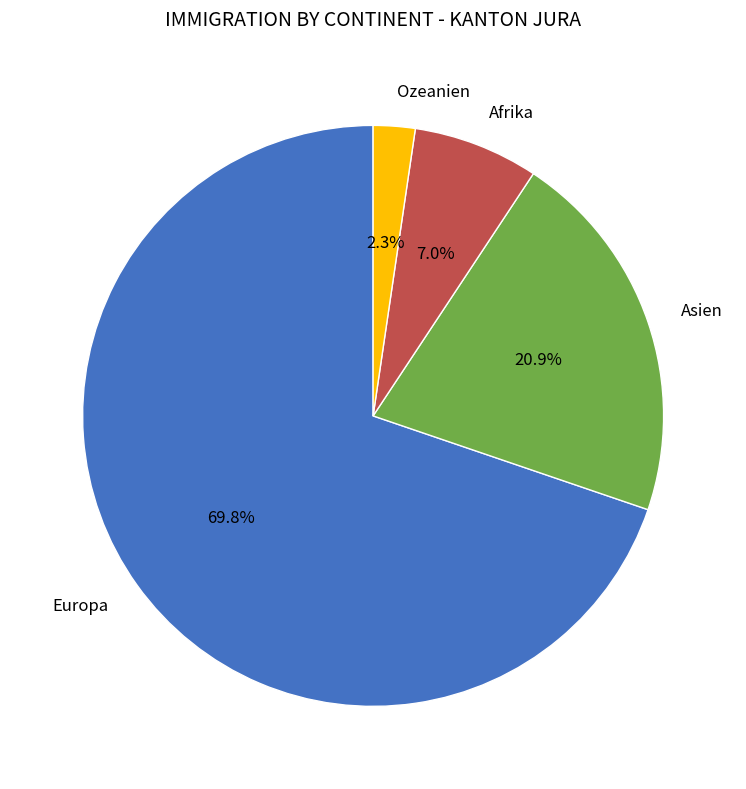

To the nearest percent, what is the combined percentage of Ozeanien and Afrika?

9%